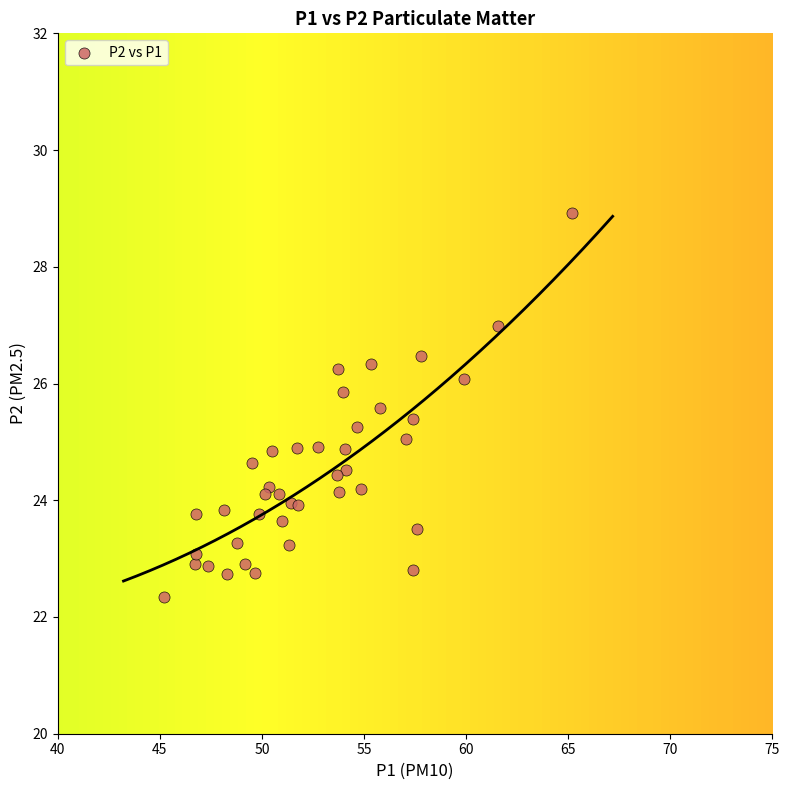

What is the range of X values (max minus min)?

20.0